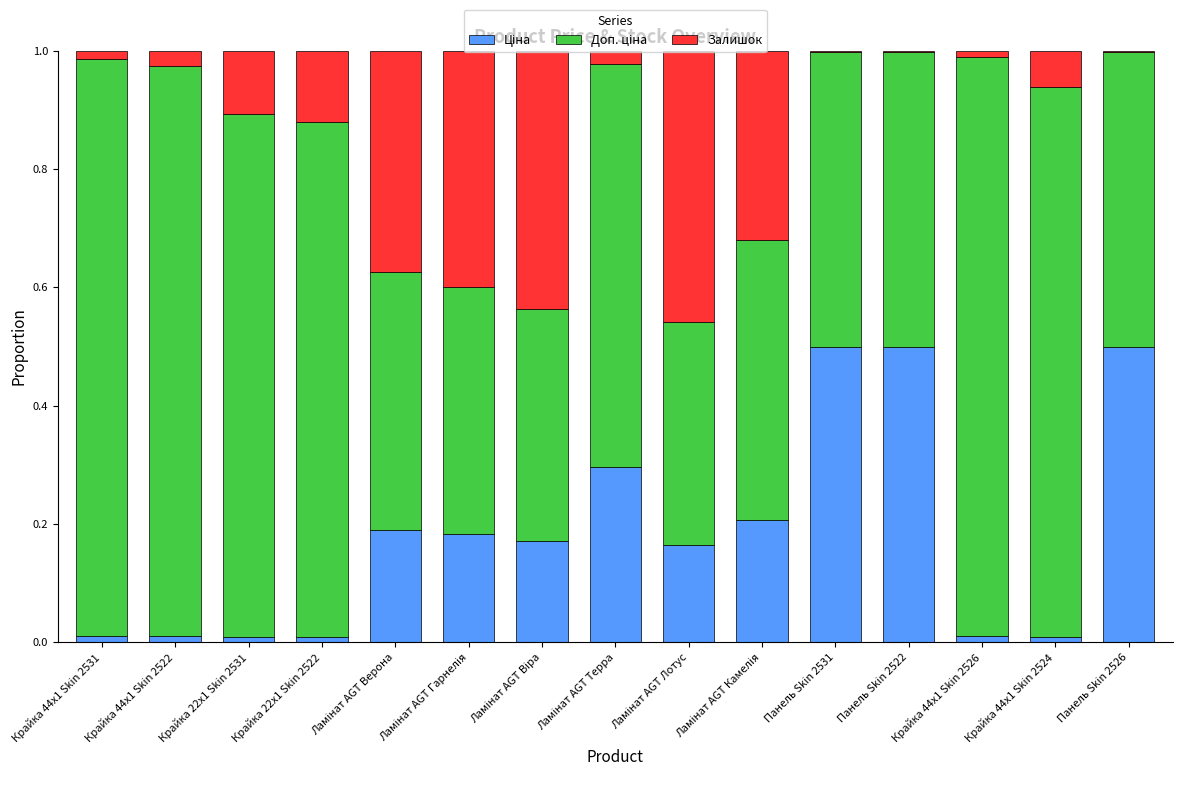

At how many categories does at least one series exceed 0?

15